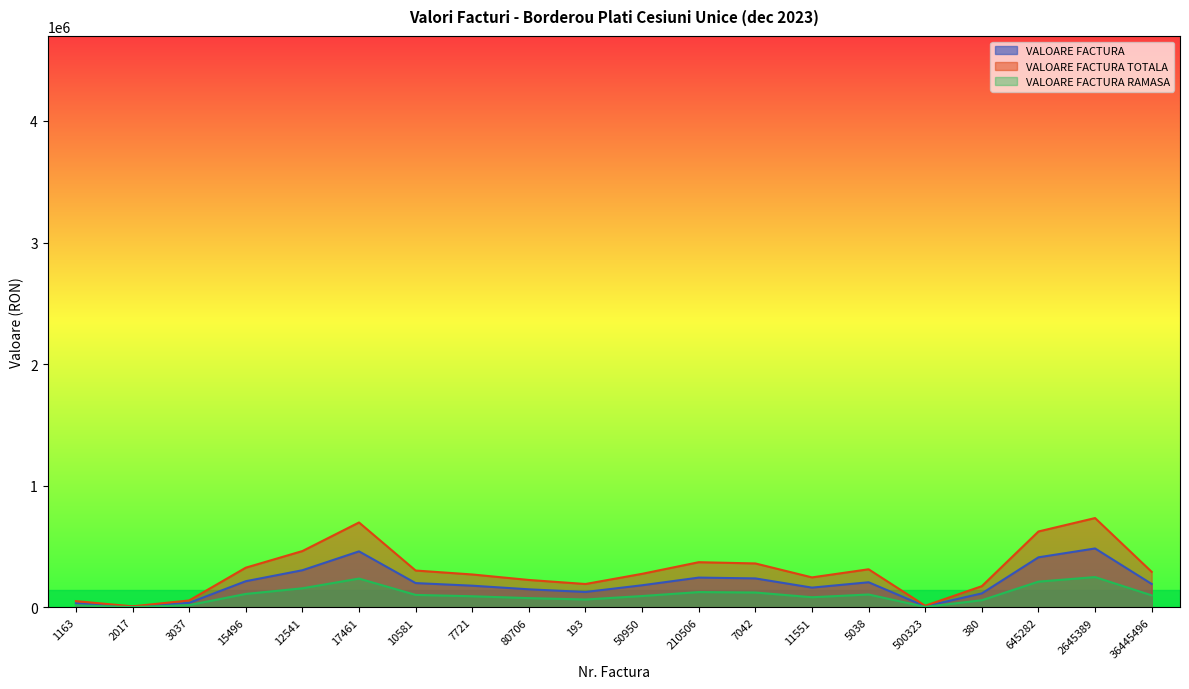

What is the sum of the VALOARE FACTURA RAMASA values at 17461 and 10581?

340833.4